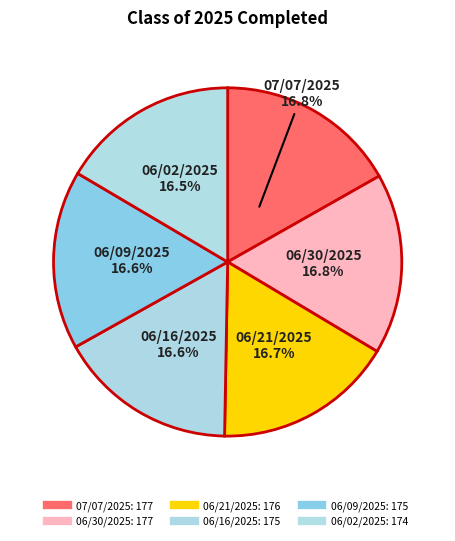

How many slices are in this pie chart?

6